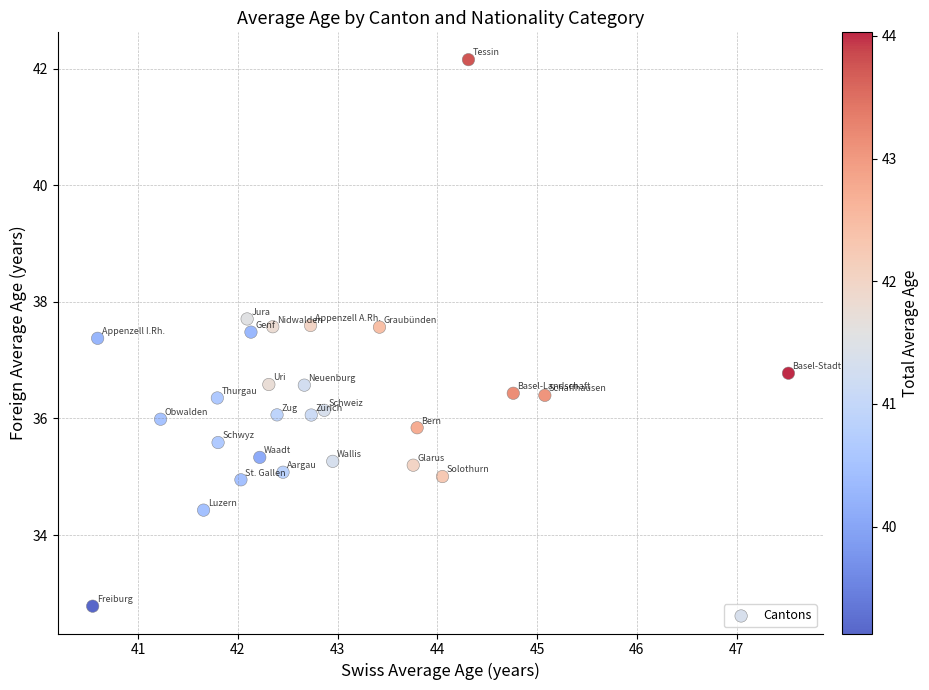

What Y value in the scatter plot is closest to 37?

36.8